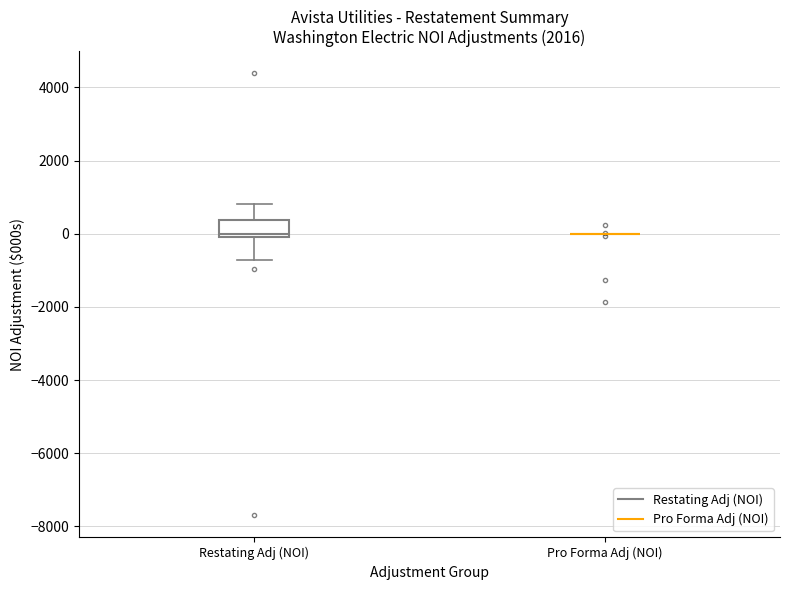

Reading left to right, transcribe this box plot: for each box, give where its median line is, the range the box spans, and where its two whiskers end, as read against the y-axis. The values are not printed on the chart, so give them approximately, as read against the axis.

Restating Adj (NOI): median 0 (just above the box's lower edge), box 0 to 400, whiskers -800 to 800
Pro Forma Adj (NOI): box collapsed to a line at 0, whiskers 0 to 0